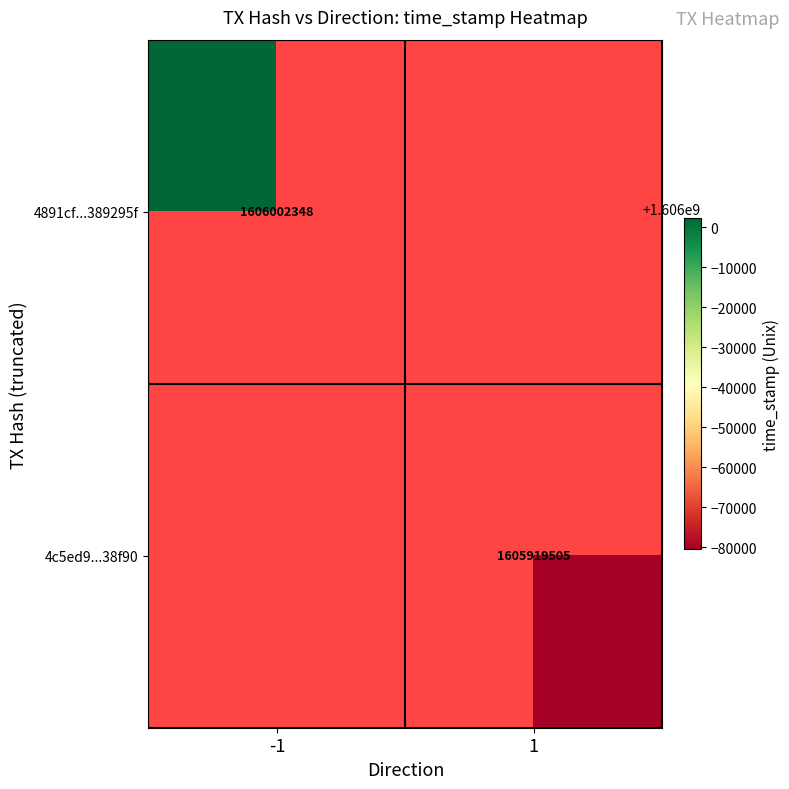

Is the value of 4891cf...389295f at -1 greater than the value of 4c5ed9...38f90 at 1?

Yes